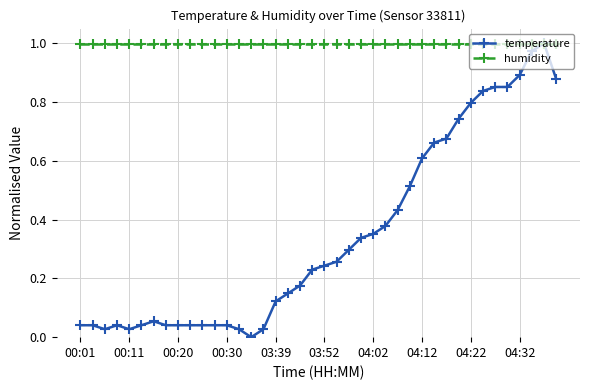

List the series in order of their overall mean, highest first.

humidity, temperature